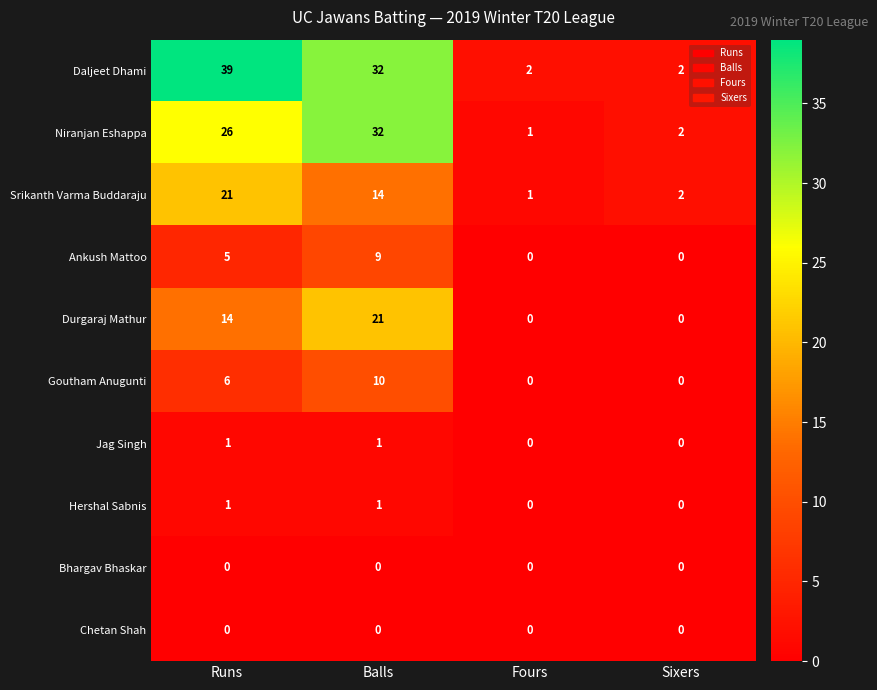

What is the sum of all Goutham Anugunti values?

16